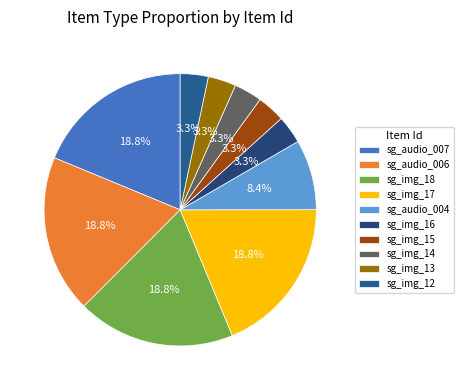

Rank the categories by value from lowest to highest.

sg_img_12, sg_img_13, sg_img_14, sg_img_15, sg_img_16, sg_audio_004, sg_img_17, sg_img_18, sg_audio_006, sg_audio_007